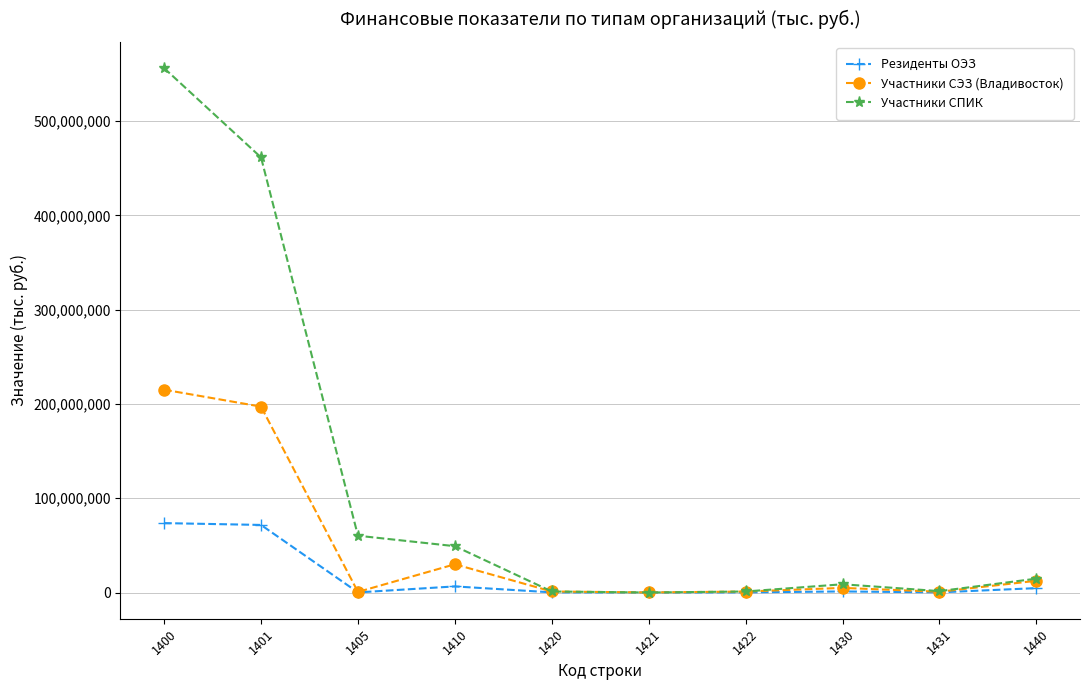

What is the value of the Участники СПИК point at the 1st from the left?

556088919